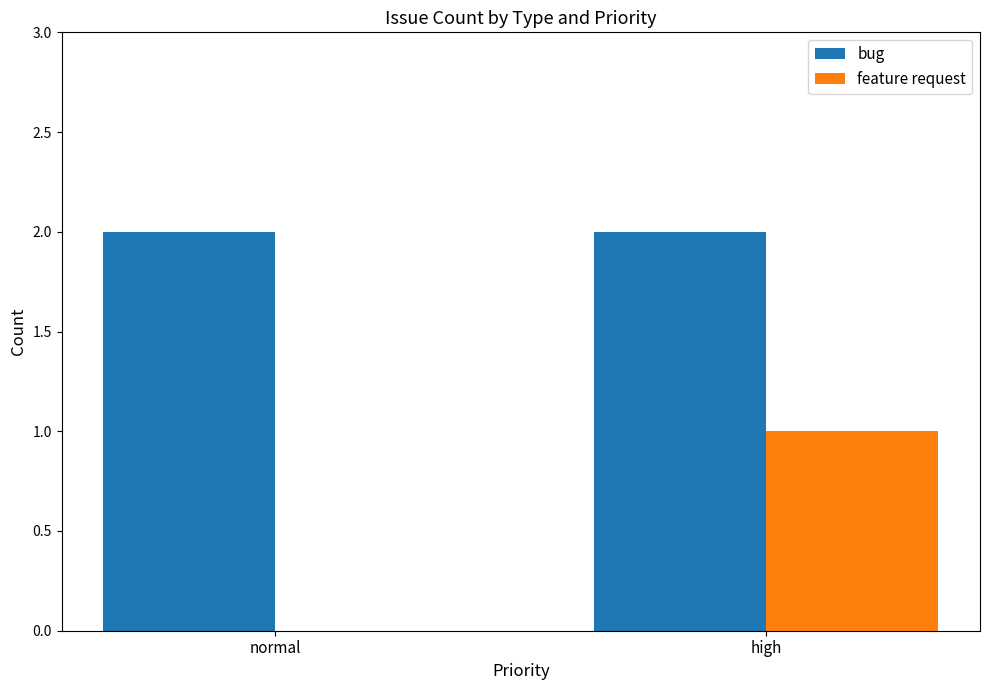

At which category is the sum across all series the highest?

high